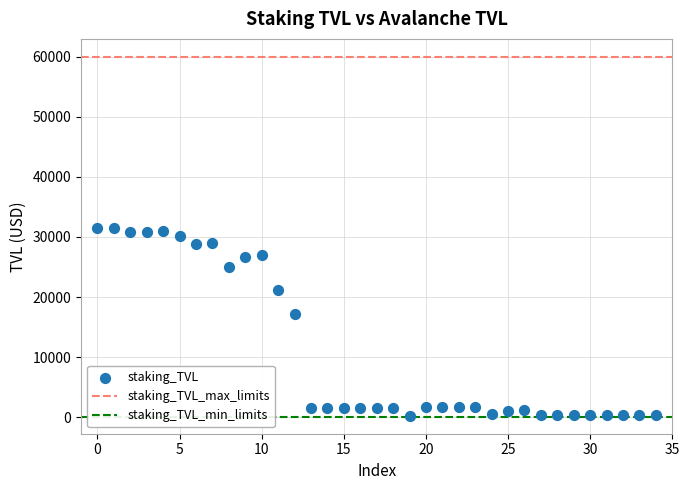

What is the range of Y values (max minus min)?

31309.8